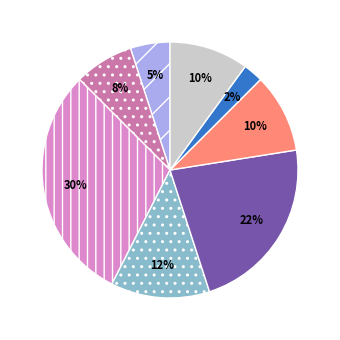

To the nearest percent, what is the average slice percentage?

12%